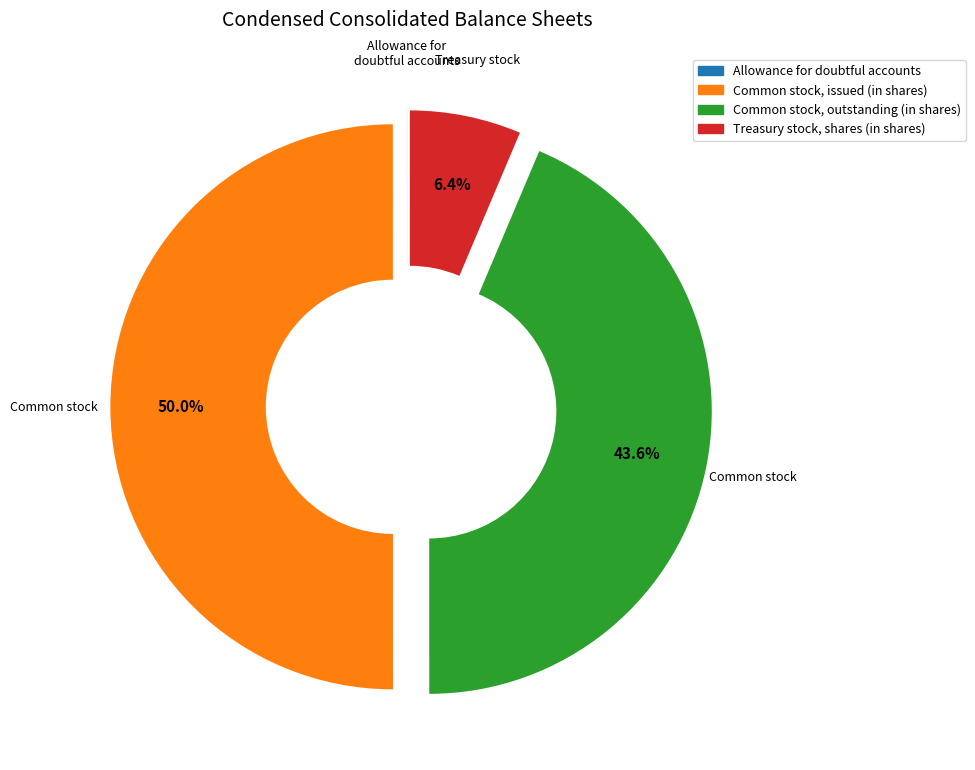

What is the ratio of the value at Common stock, issued (in shares) to the value at Common stock, outstanding (in shares)?

1.1